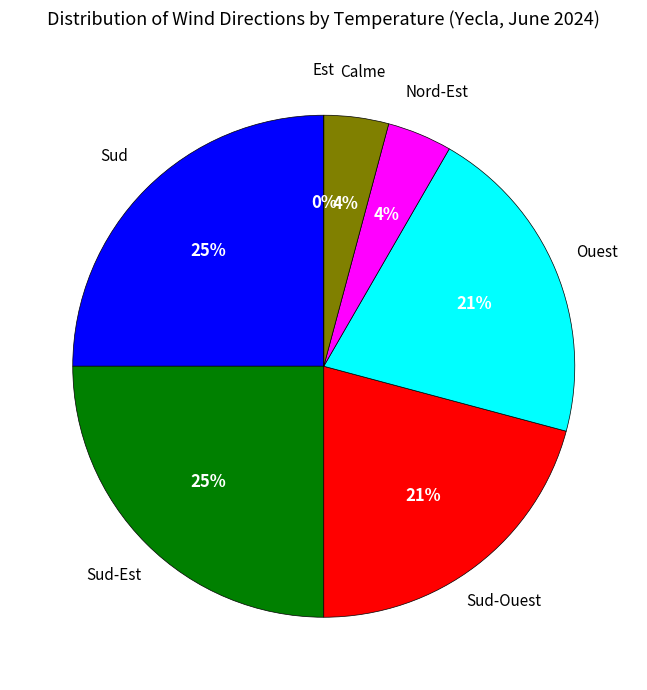

Is Sud-Ouest the majority of the pie?

No